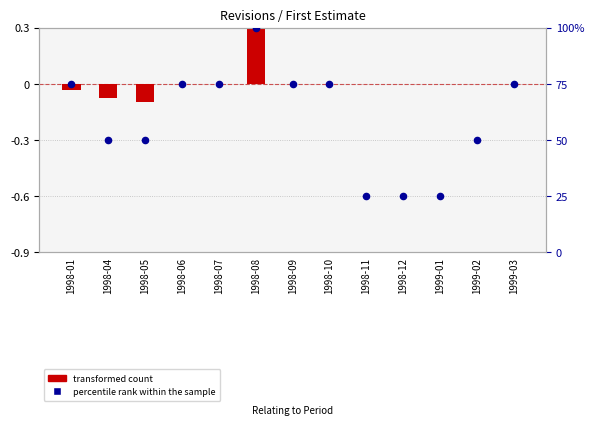

What are all the series names shown in the legend?

transformed count, percentile rank within the sample